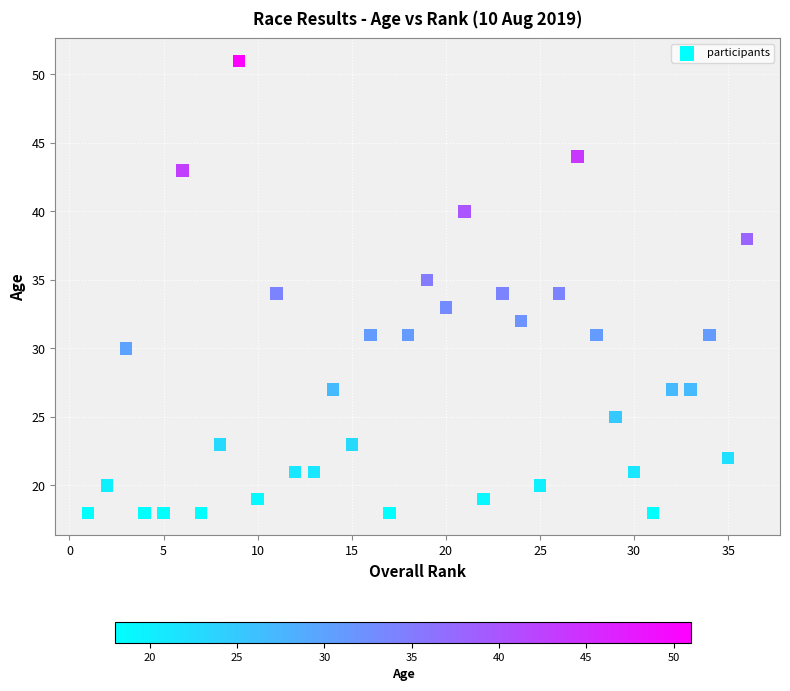

What is the range of Y values (max minus min)?

33